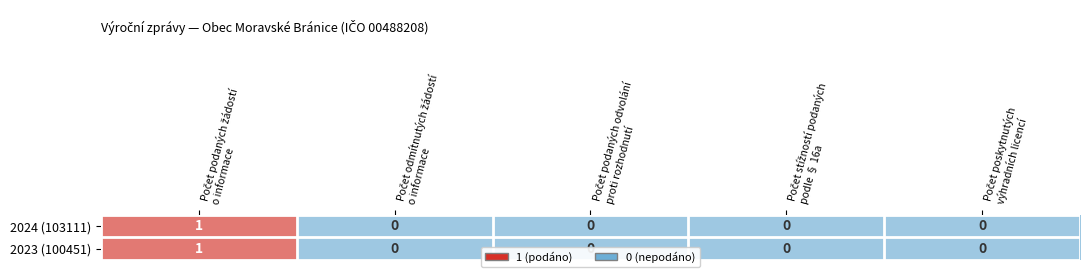

How many 2023 (100451) values are between 0 and 1?

5